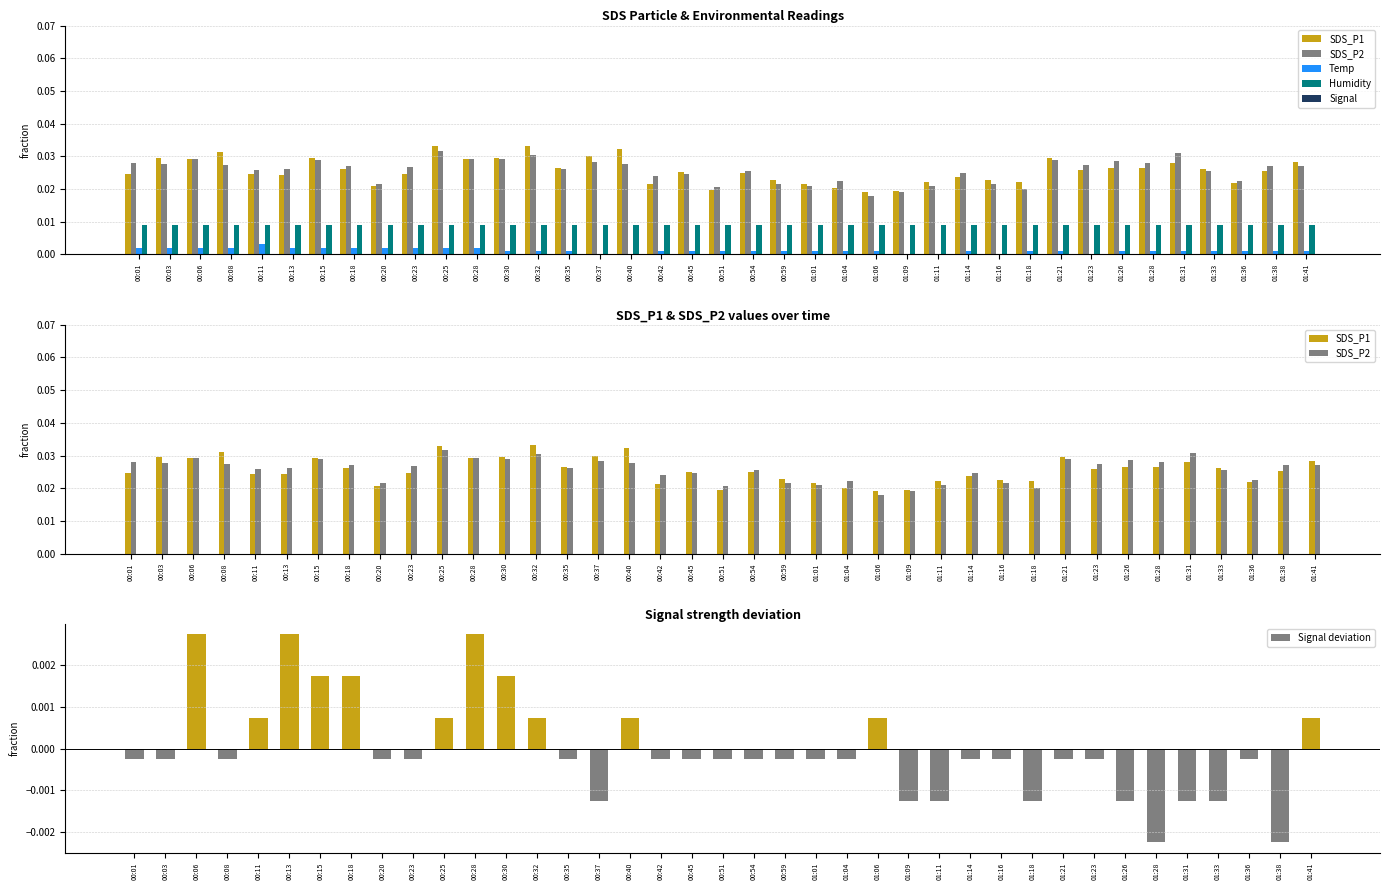

Reading left to right, extract all data points from this chart.

SDS_P1: 0.0	0.0	0.0	0.0	0.0	0.0	0.0	0.0	0.0	0.0	0.0	0.0	0.0	0.0	0.0	0.0	0.0	0.0	0.0	0.0	0.0	0.0	0.0	0.0	0.0	0.0	0.0	0.0	0.0	0.0	0.0	0.0	0.0	0.0	0.0	0.0	0.0	0.0	0.0
SDS_P2: 0.0	0.0	0.0	0.0	0.0	0.0	0.0	0.0	0.0	0.0	0.0	0.0	0.0	0.0	0.0	0.0	0.0	0.0	0.0	0.0	0.0	0.0	0.0	0.0	0.0	0.0	0.0	0.0	0.0	0.0	0.0	0.0	0.0	0.0	0.0	0.0	0.0	0.0	0.0
Temp: 0.0	0.0	0.0	0.0	0.0	0.0	0.0	0.0	0.0	0.0	0.0	0.0	0.0	0.0	0.0	0.0	0.0	0.0	0.0	0.0	0.0	0.0	0.0	0.0	0.0	0.0	0.0	0.0	0.0	0.0	0.0	0.0	0.0	0.0	0.0	0.0	0.0	0.0	0.0
Humidity: 0.0	0.0	0.0	0.0	0.0	0.0	0.0	0.0	0.0	0.0	0.0	0.0	0.0	0.0	0.0	0.0	0.0	0.0	0.0	0.0	0.0	0.0	0.0	0.0	0.0	0.0	0.0	0.0	0.0	0.0	0.0	0.0	0.0	0.0	0.0	0.0	0.0	0.0	0.0
Signal: -0.0	-0.0	-0.0	-0.0	-0.0	-0.0	-0.0	-0.0	-0.0	-0.0	-0.0	-0.0	-0.0	-0.0	-0.0	-0.0	-0.0	-0.0	-0.0	-0.0	-0.0	-0.0	-0.0	-0.0	-0.0	-0.0	-0.0	-0.0	-0.0	-0.0	-0.0	-0.0	-0.0	-0.0	-0.0	-0.0	-0.0	-0.0	-0.0
Signal deviation: -0.0	-0.0	0.0	-0.0	0.0	0.0	0.0	0.0	-0.0	-0.0	0.0	0.0	0.0	0.0	-0.0	-0.0	0.0	-0.0	-0.0	-0.0	-0.0	-0.0	-0.0	-0.0	0.0	-0.0	-0.0	-0.0	-0.0	-0.0	-0.0	-0.0	-0.0	-0.0	-0.0	-0.0	-0.0	-0.0	0.0